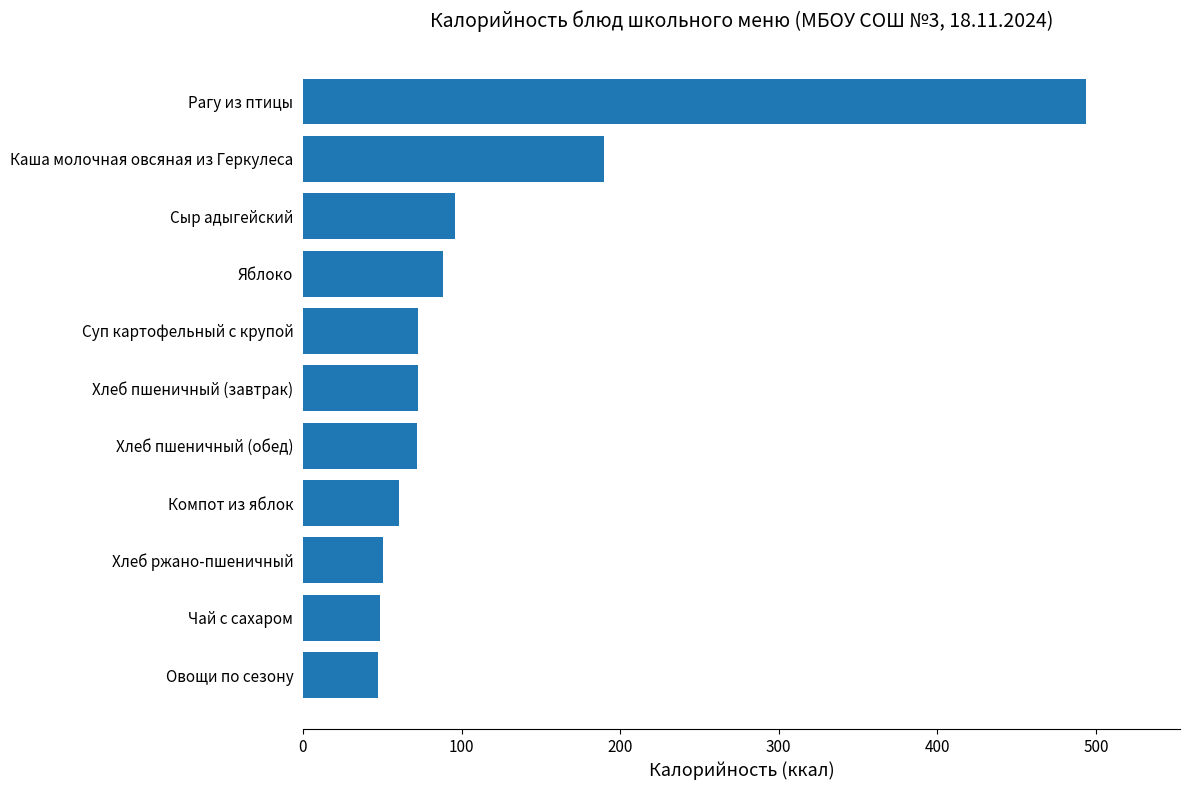

What is the smallest value displayed?

47.0